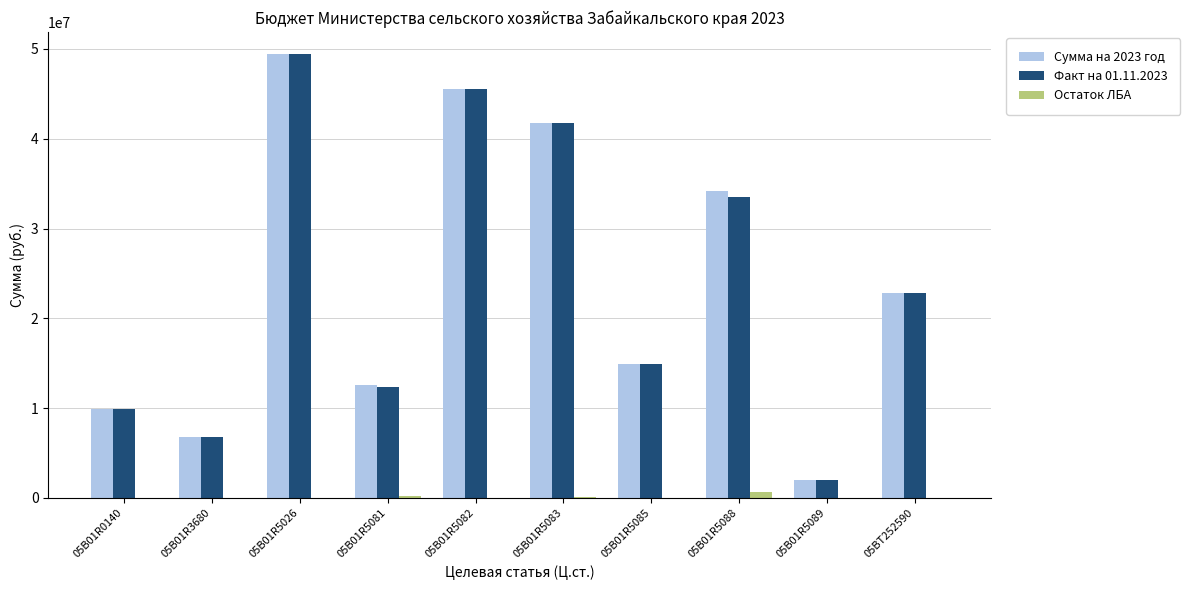

At which label does Остаток ЛБА reach its peak?

05В01R5088